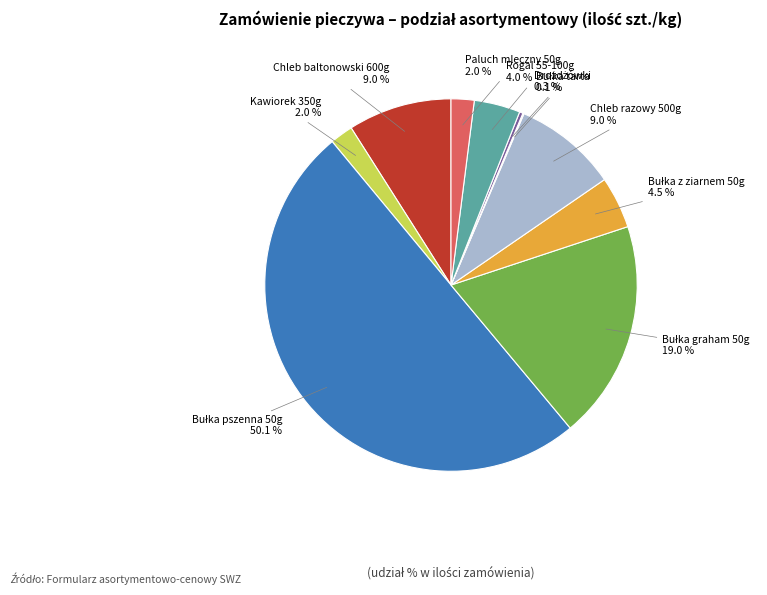

How much of the chart is everything except Chleb razowy 500g?

91.0%